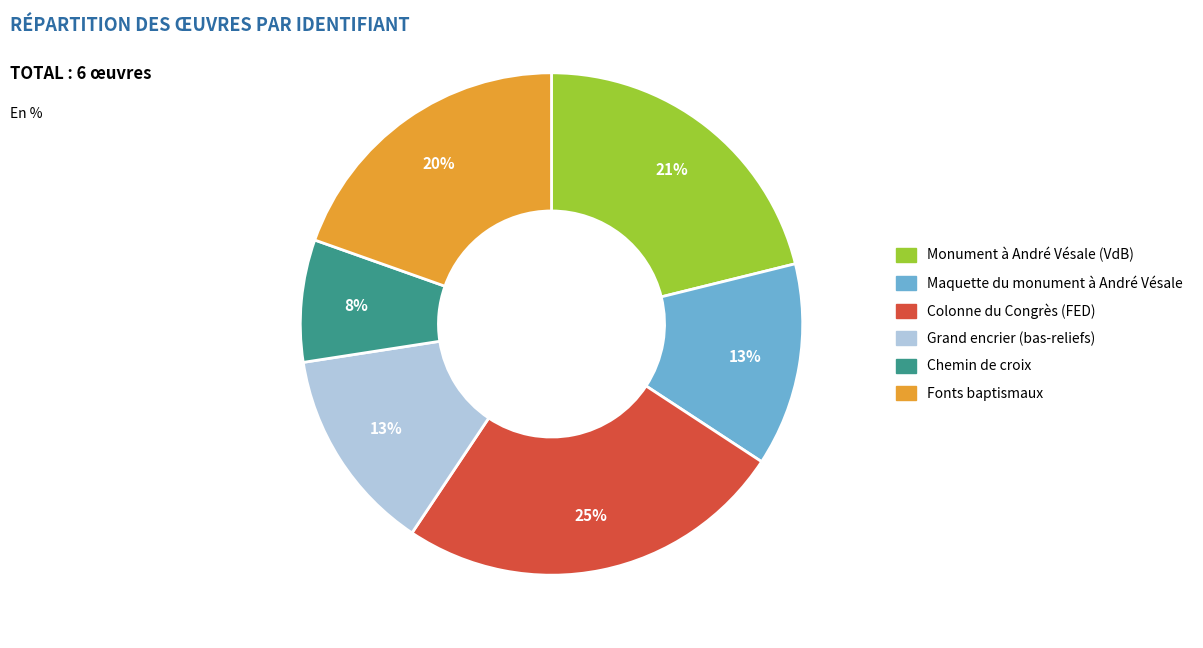

Approximately how many times larger is the value at Monument à André Vésale (VdB) compared to Colonne du Congrès (FED)?

0.8